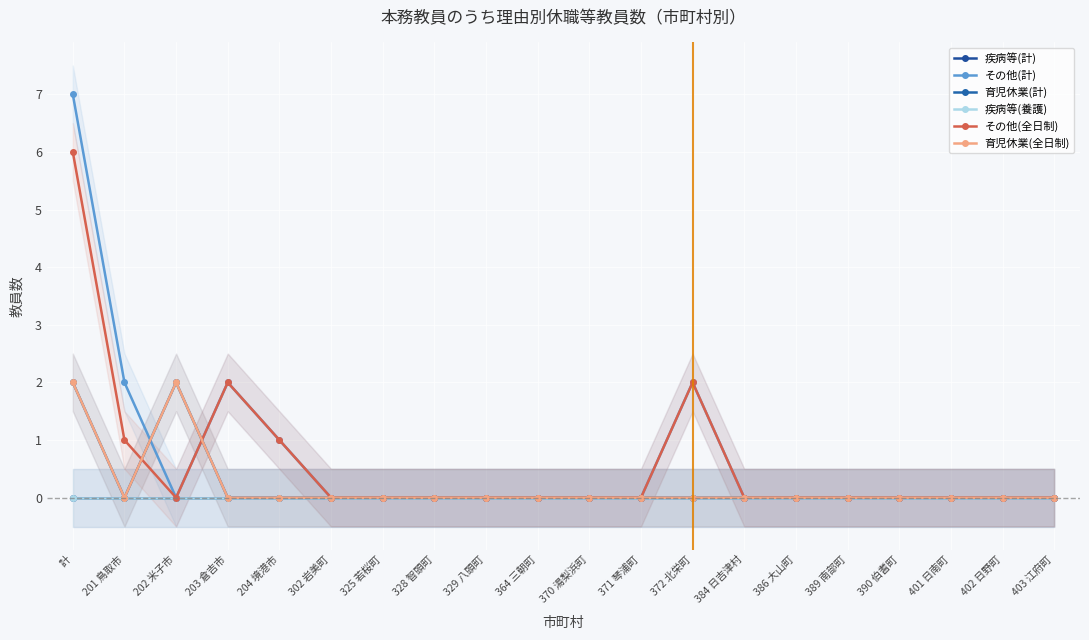

Rank the categories by 疾病等(計) value from highest to lowest.

計, 201 鳥取市, 202 米子市, 203 倉吉市, 204 境港市, 302 岩美町, 325 若桜町, 328 智頭町, 329 八頭町, 364 三朝町, 370 湯梨浜町, 371 琴浦町, 372 北栄町, 384 日吉津村, 386 大山町, 389 南部町, 390 伯耆町, 401 日南町, 402 日野町, 403 江府町